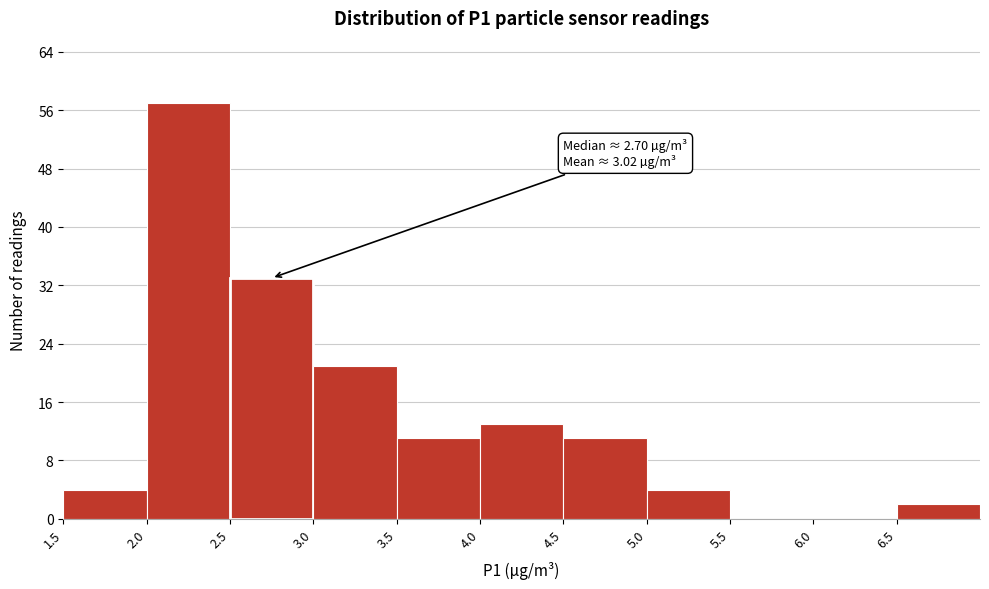

Over which range of the x-axis is the bar tallest?

2.0 to 2.5